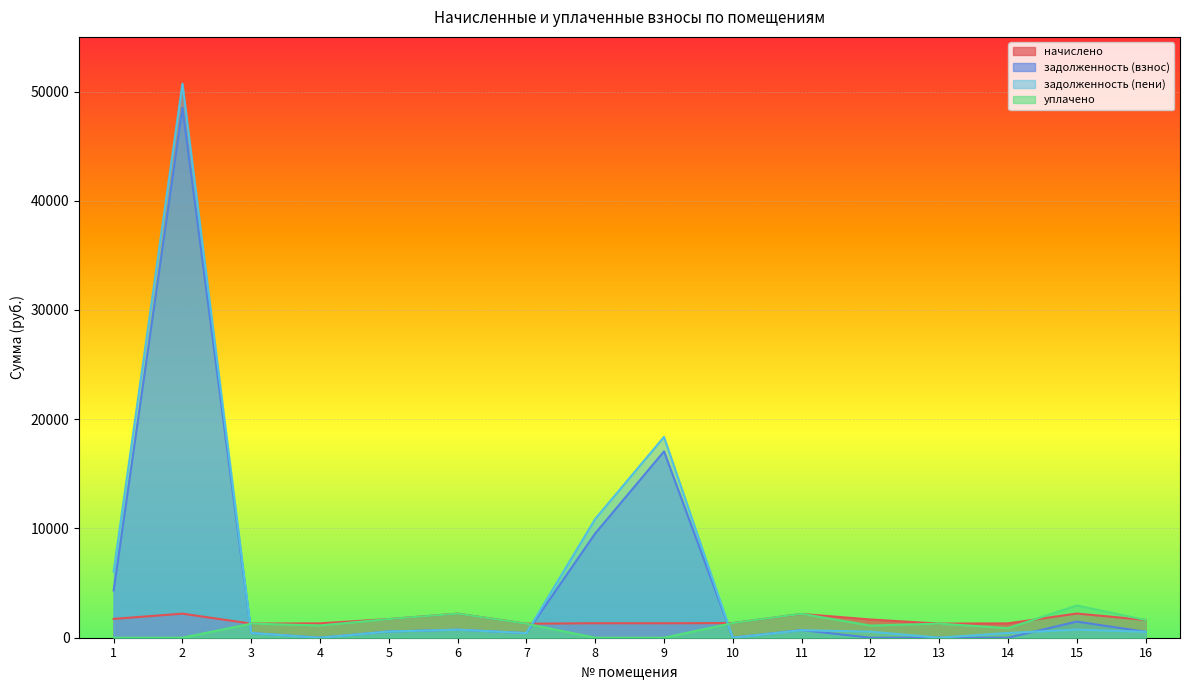

What is the difference between the maximum and second lowest values in the задолженность (взнос) series?

48507.9